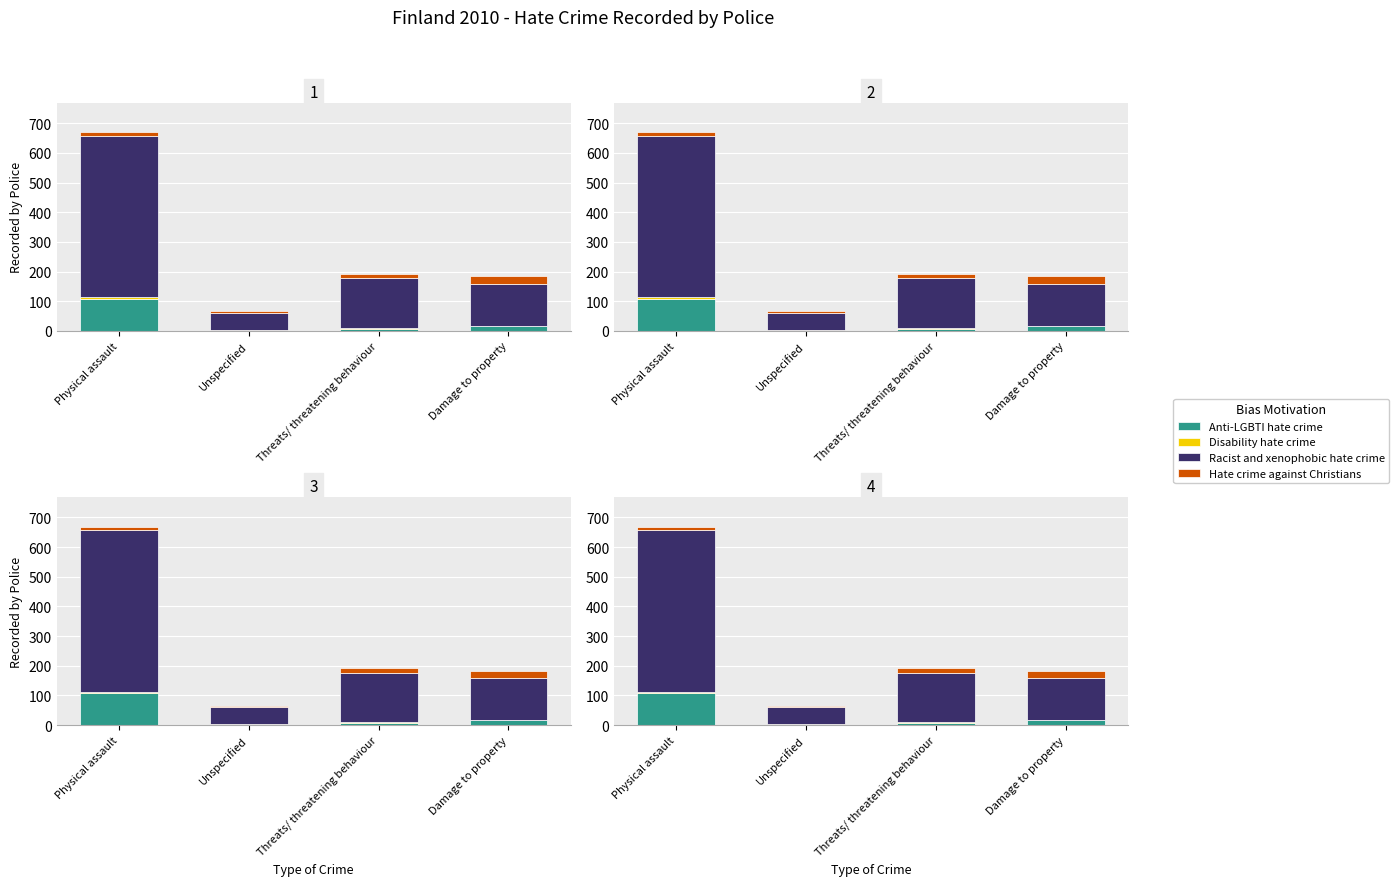

At which category is the sum across all series the highest?

Physical assault